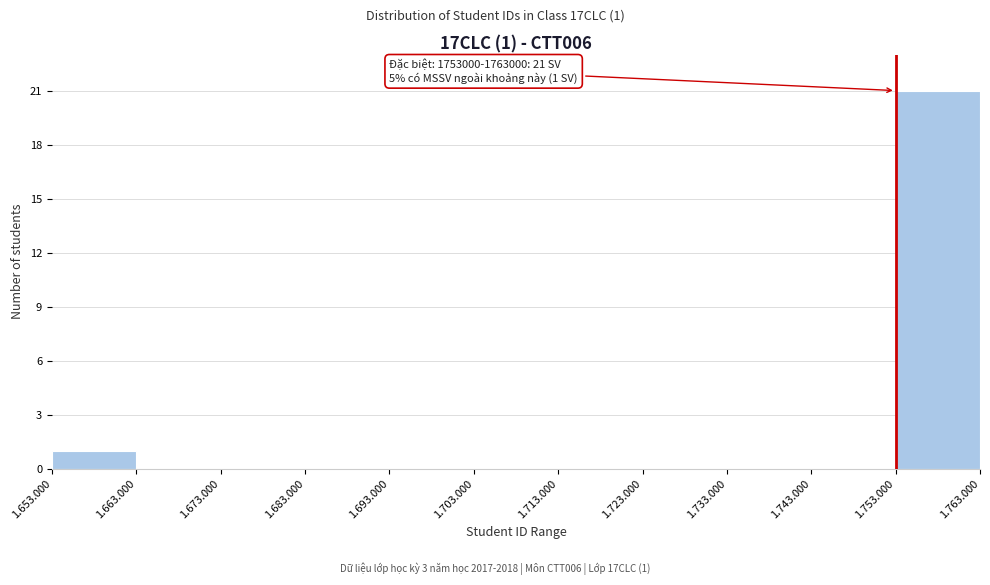

Reading left to right, transcribe all the data shown in this chart.

1.653.000=1	1.663.000=0	1.673.000=0	1.683.000=0	1.693.000=0	1.703.000=0	1.713.000=0	1.723.000=0	1.733.000=0	1.743.000=0	1.753.000=21